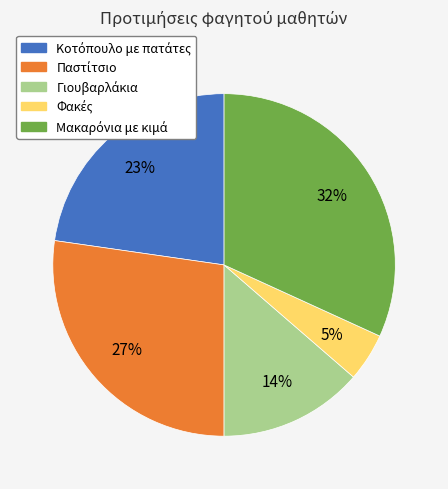

Is there any slice that represents more than half of the pie?

No